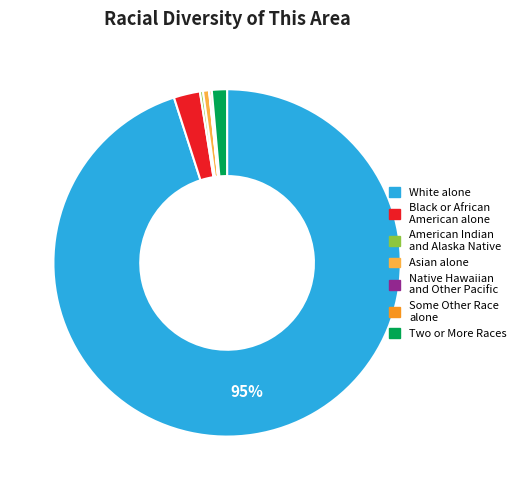

True or false: White alone accounts for 95% of the total.

True